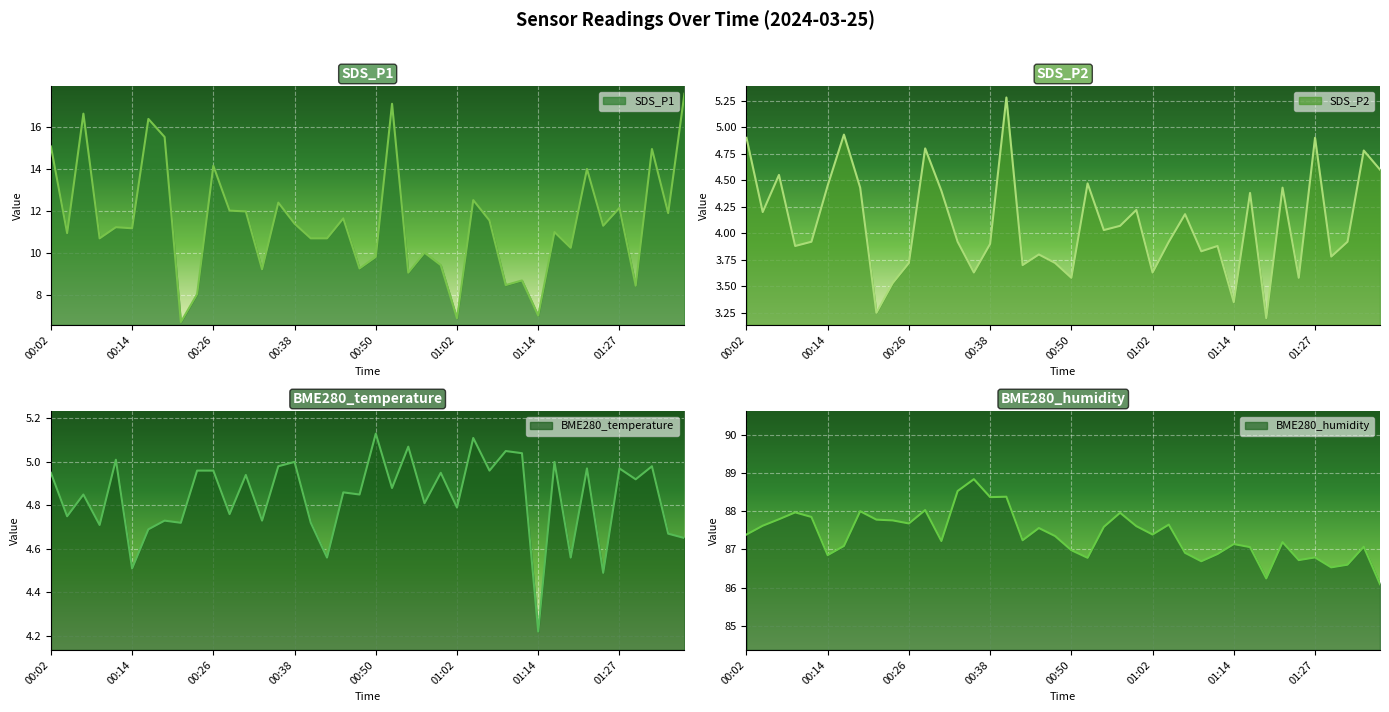

List the series in order of their peak value, highest first.

BME280_humidity, SDS_P1, SDS_P2, BME280_temperature